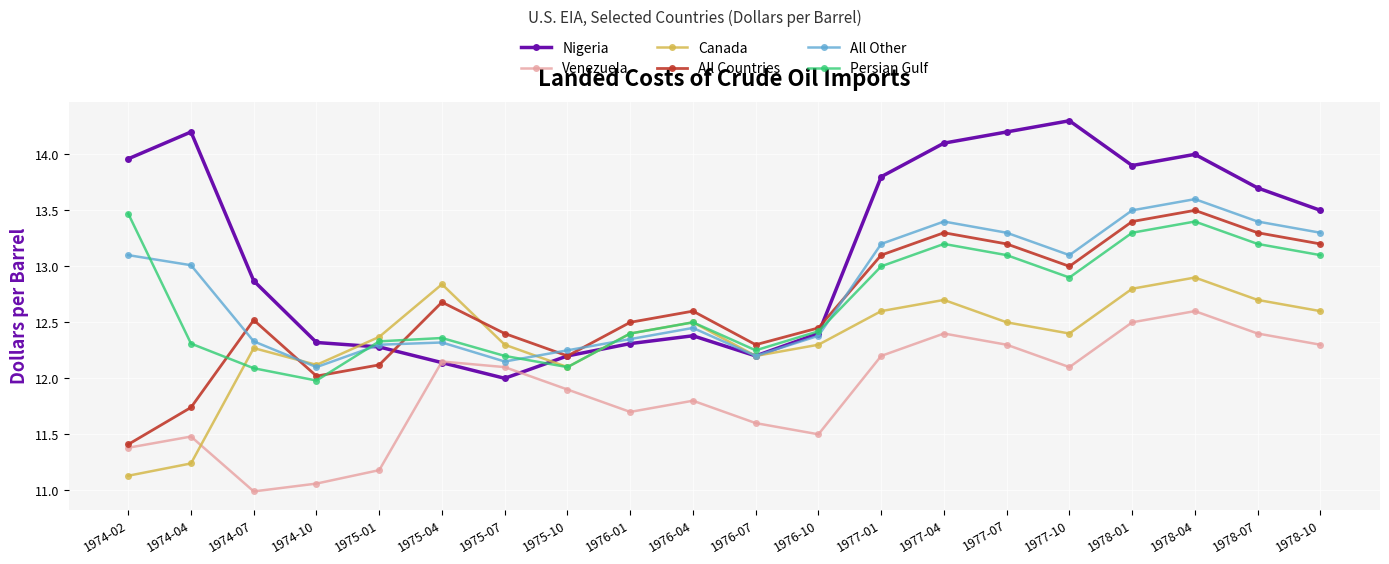

Where is Nigeria nearest to the value 13?

1974-07